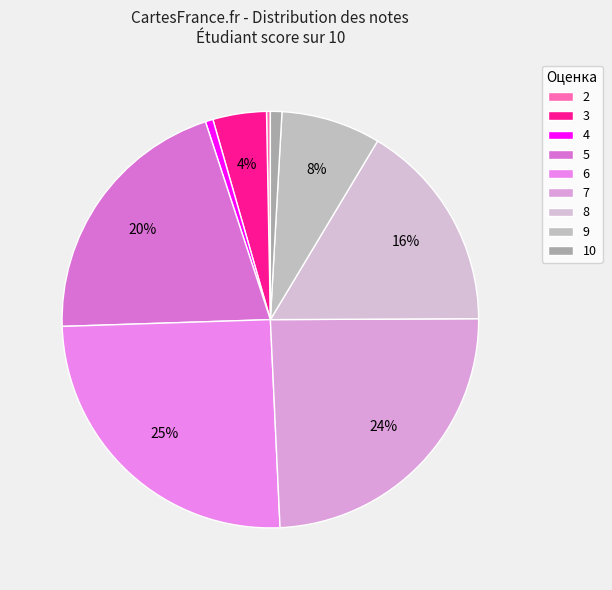

Rank the categories by value from highest to lowest.

6, 7, 5, 8, 9, 3, 10, 4, 2